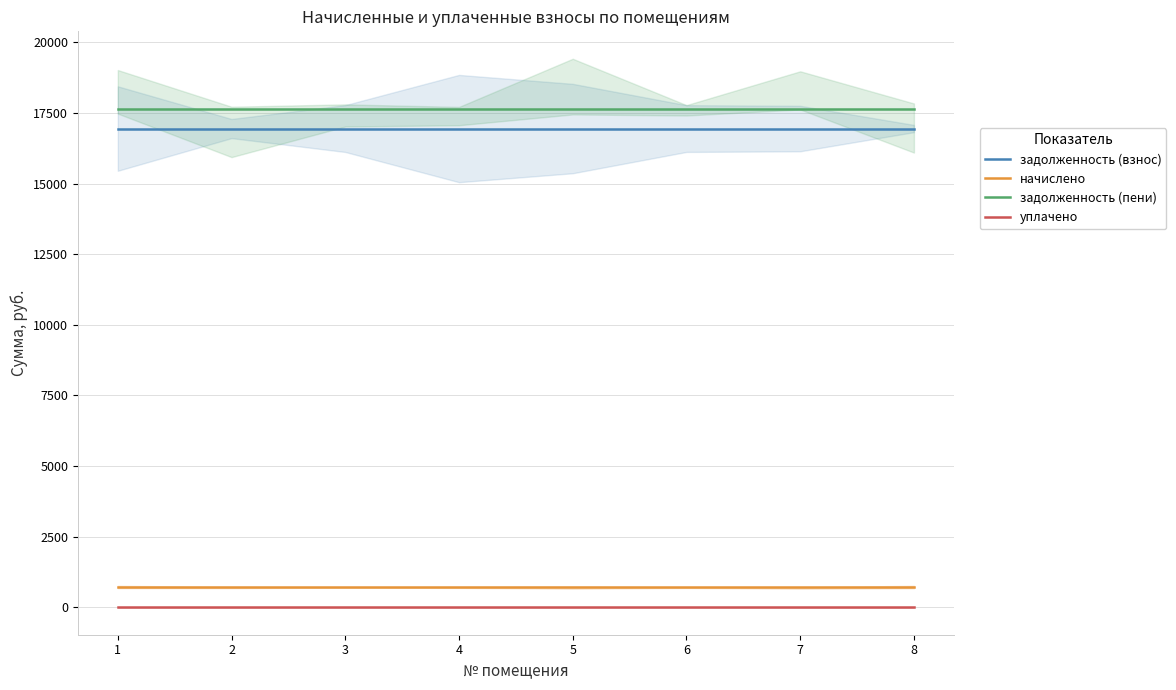

What is the sum of all задолженность (пени) values?

141229.4